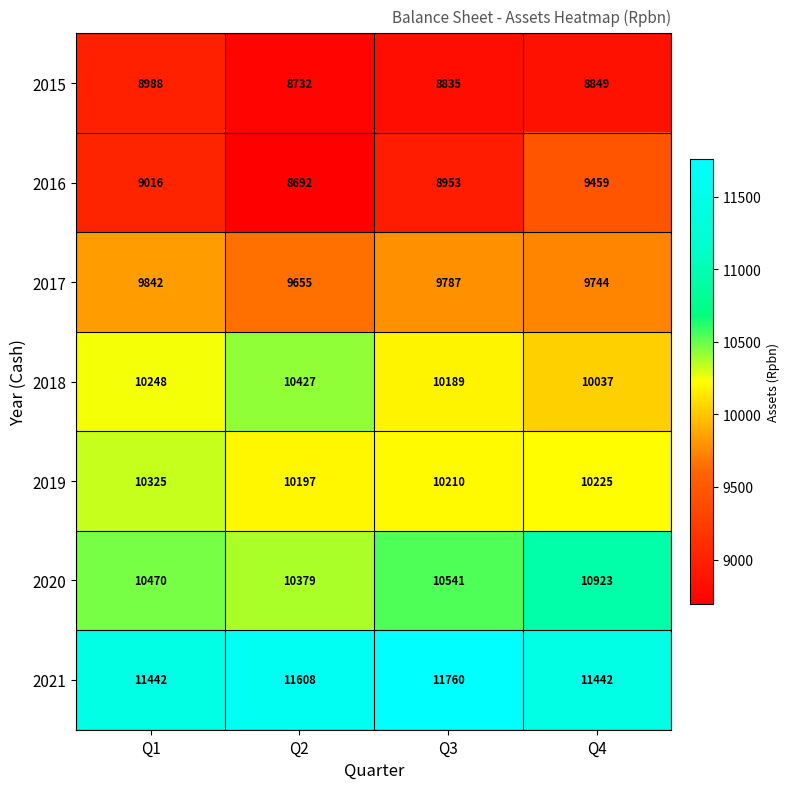

At which category is the sum across all series the highest?

Q4